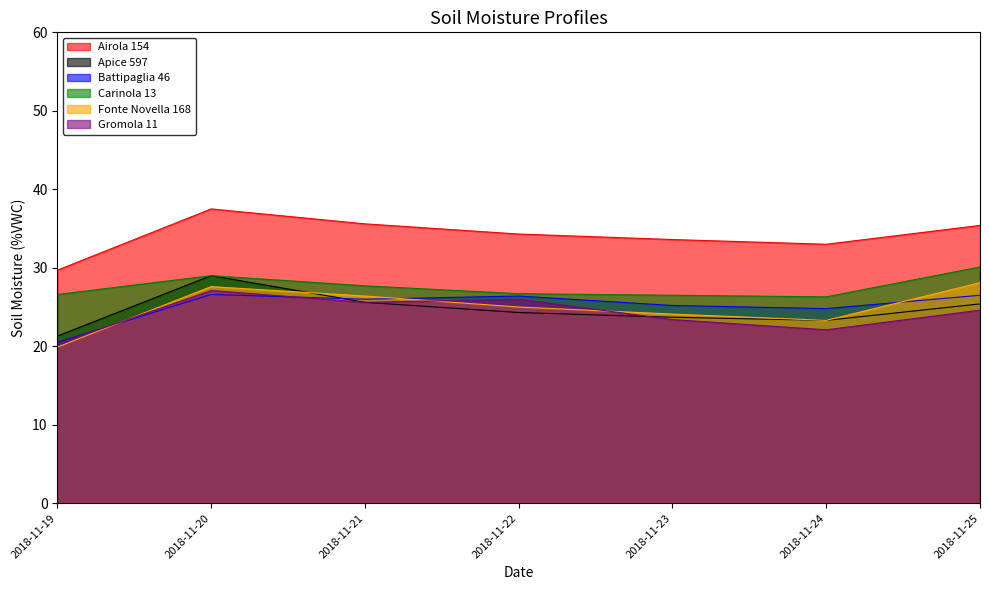

In Battipaglia 46, how many points are lower than both neighbors (excluding endpoints)?

2